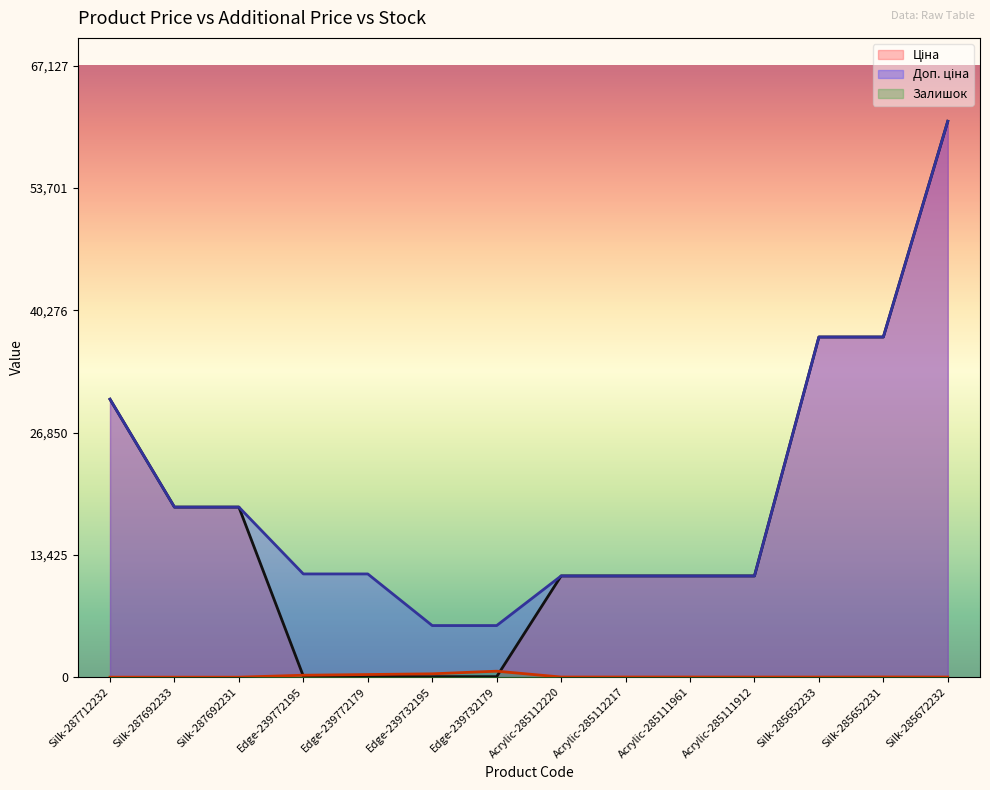

Which category has the lowest value in the Залишок series?

Silk-287712232